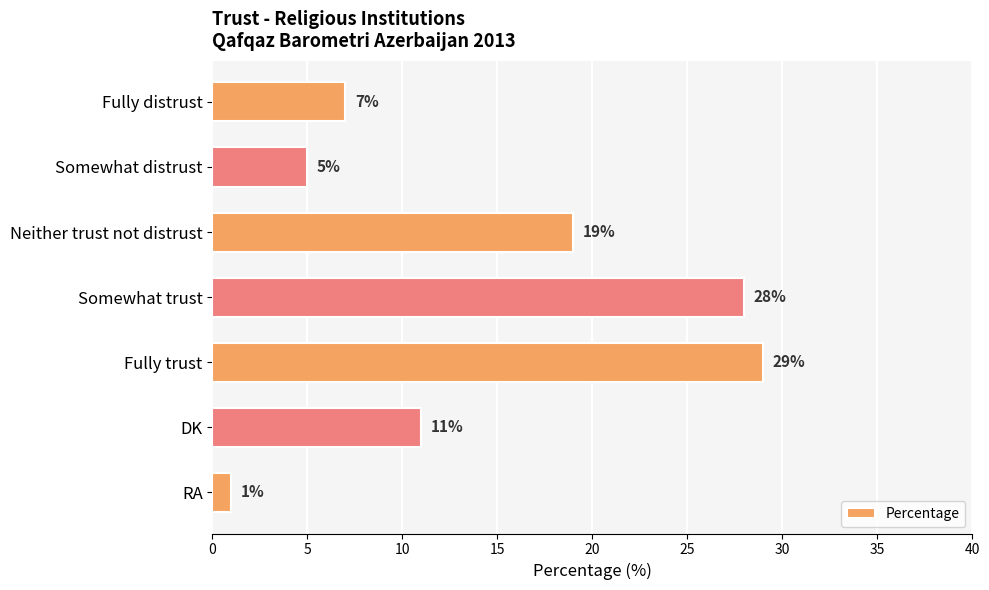

The chart shows a value of 11 at DK. True or false?

True